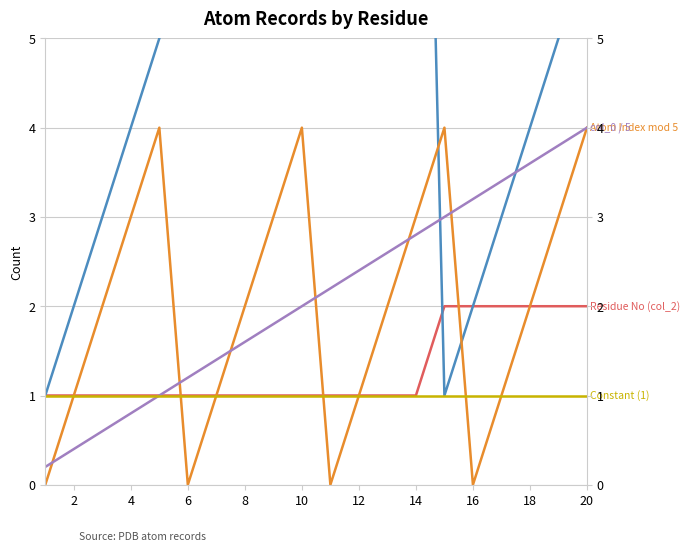

Rank the categories by Constant (1) value from highest to lowest.

0, 2, 4, 6, 8, 10, 12, 14, 16, 18, 20, 22, 12, 13, 14, 15, 16, 17, 18, 19